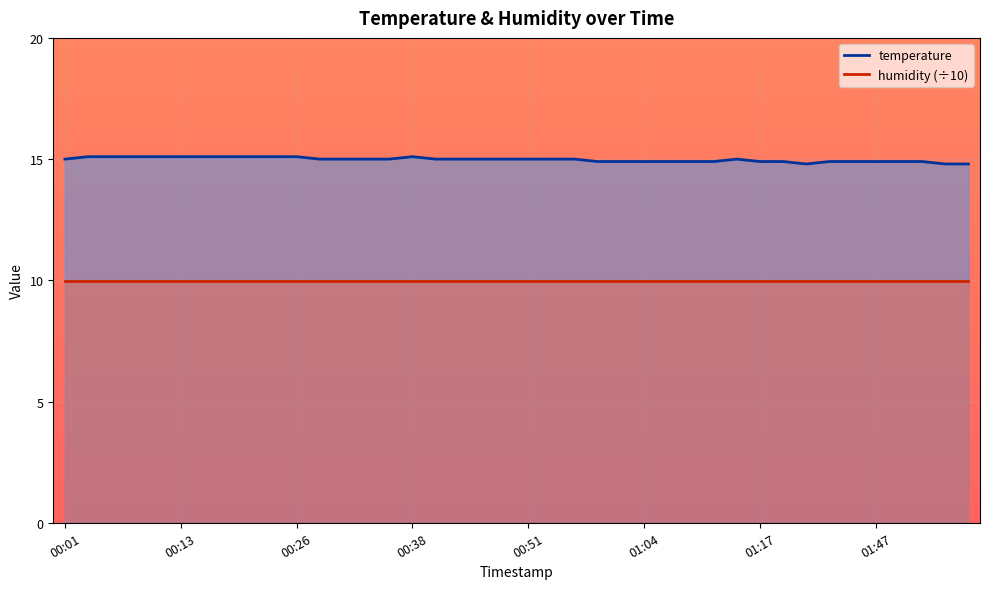

At which label is the value closest to 14?

01:31